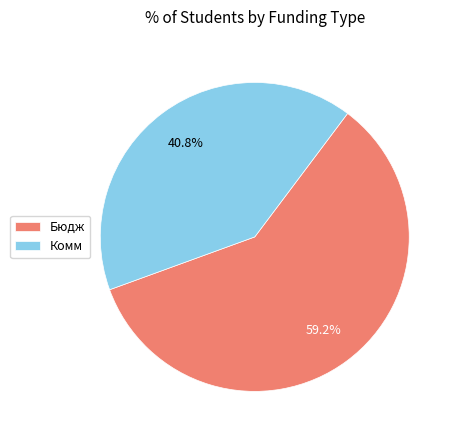

How many segments does this pie chart have?

2